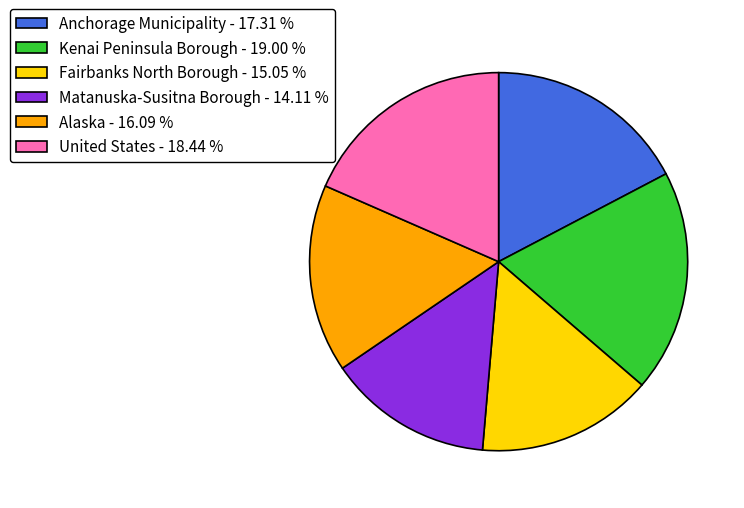

How many segments does this pie chart have?

6